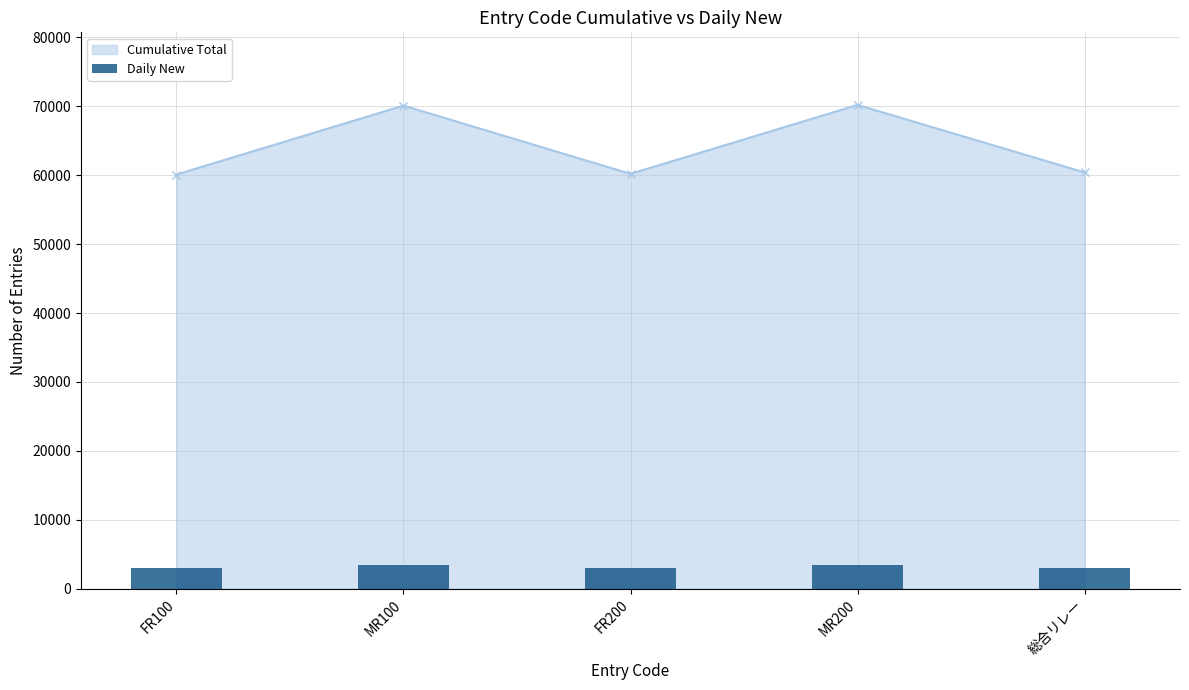

Rank the categories by value from highest to lowest.

MR200, MR100, 総合リレー, FR200, FR100